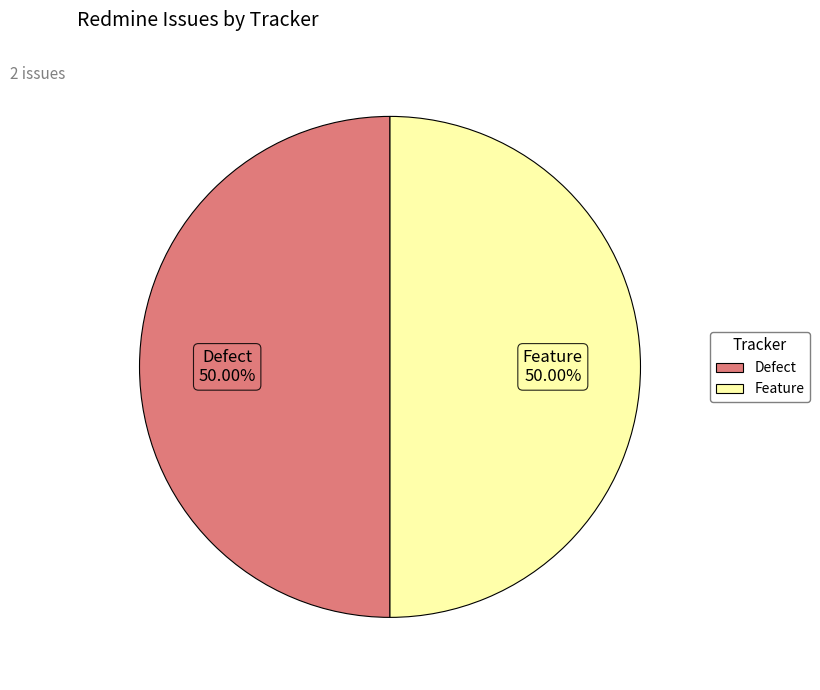

To the nearest percent, what is the average slice percentage?

50%